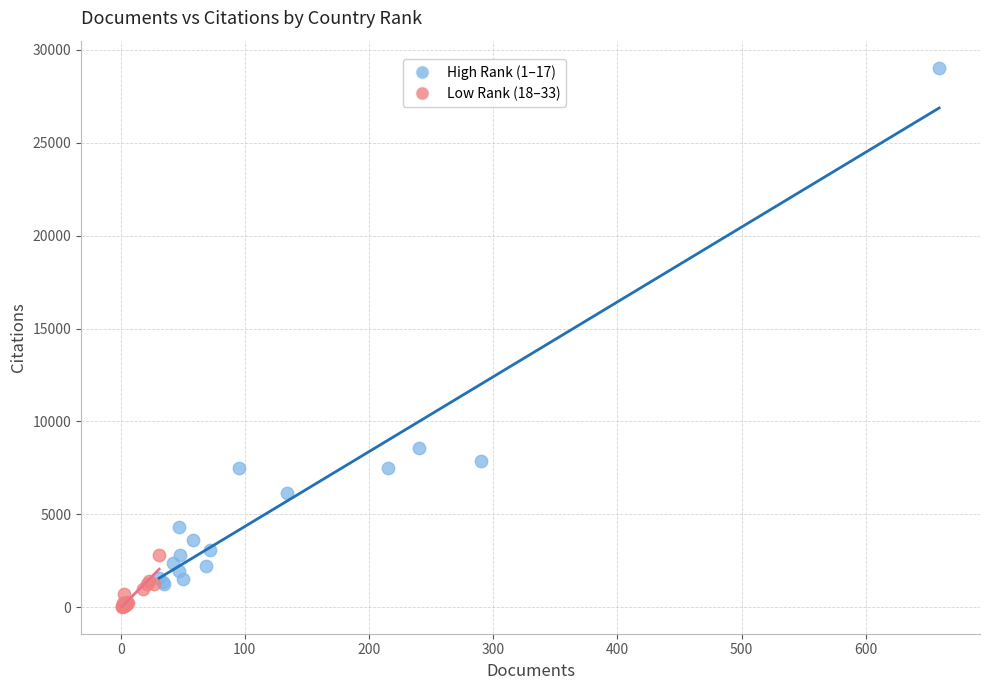

Which series reaches the maximum Y coordinate?

High Rank (1–17)